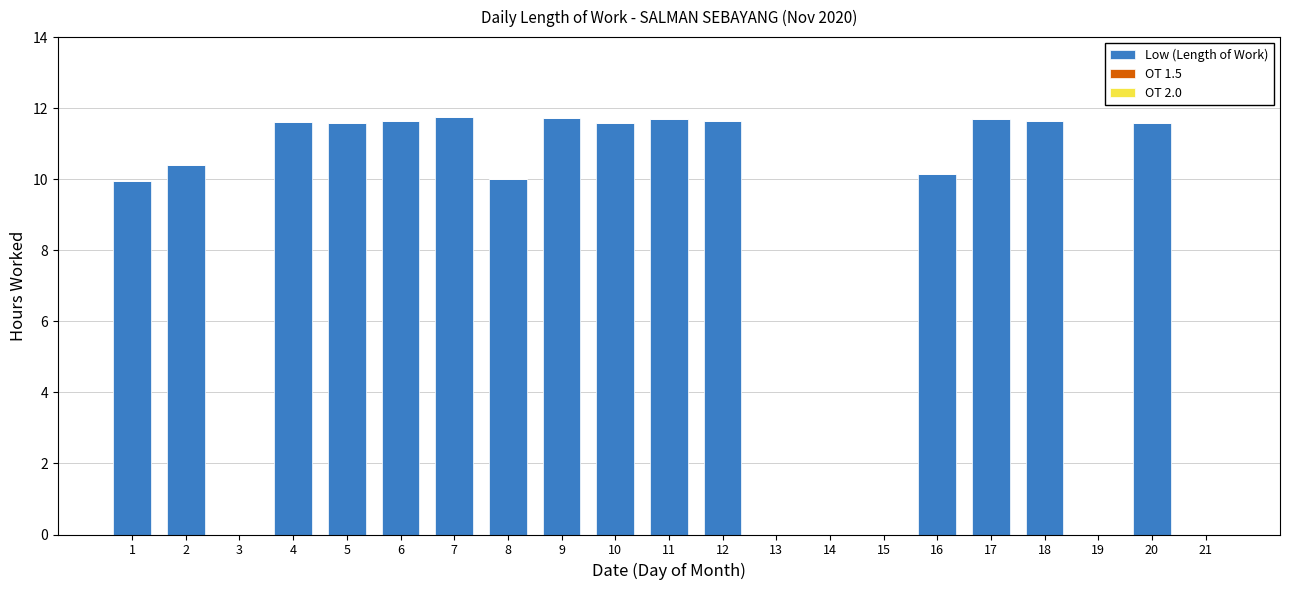

What is the sum of all values?

168.6